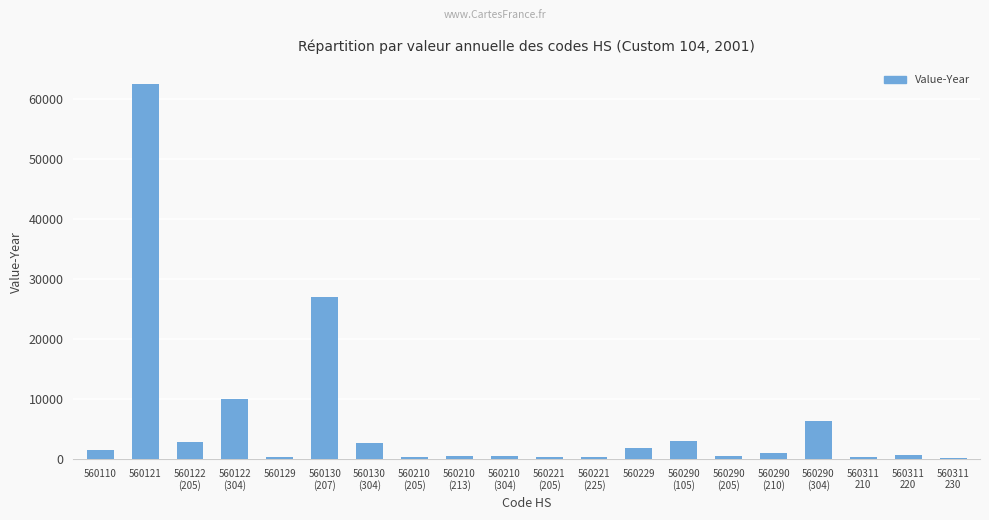

What is the label of the 9th bar from the left?

560210
(213)